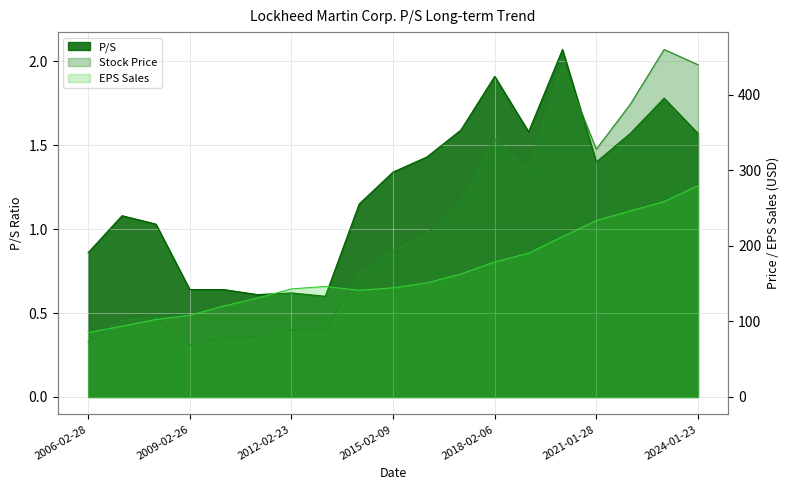

At which label does EPS Sales first exceed 146?

2013-02-28